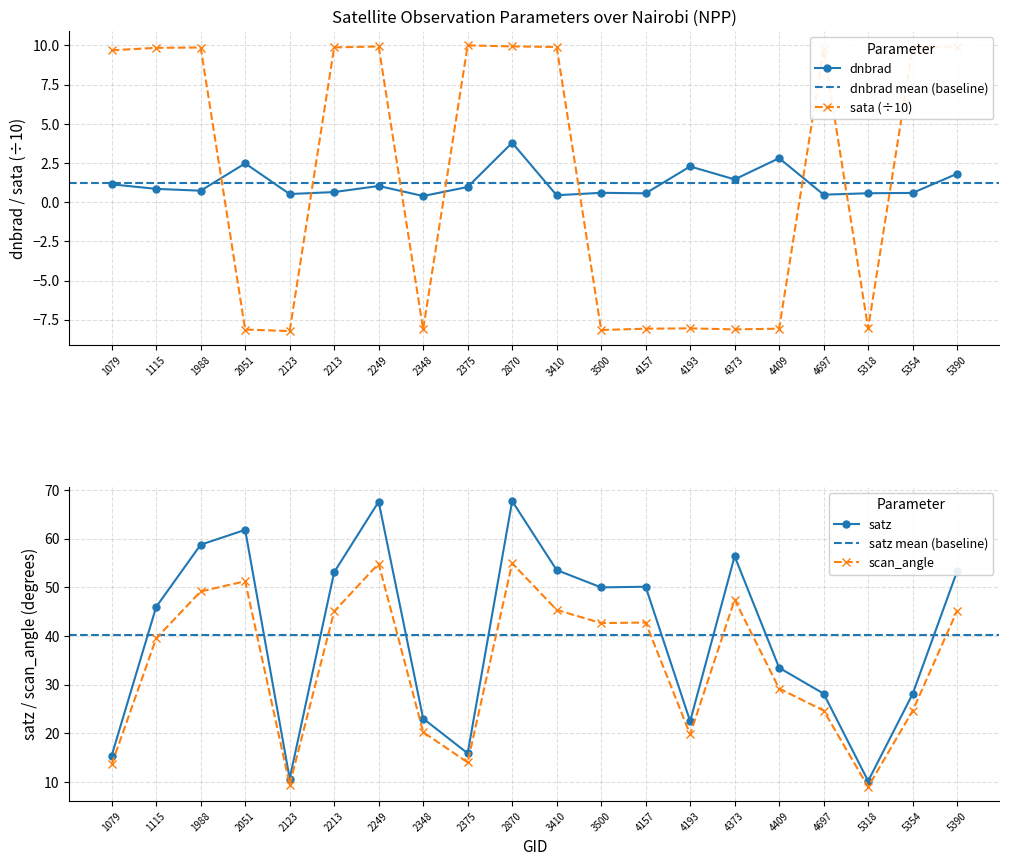

What is the total value across all series at 3410?

109.3